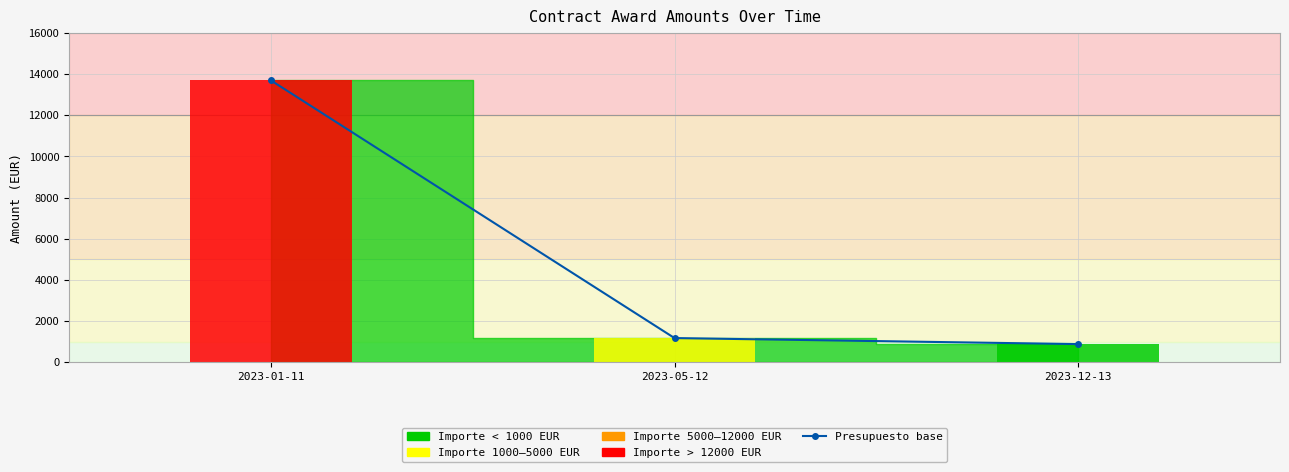

At which label is Presupuesto base con impuestos closest to 7287?

2023-05-12